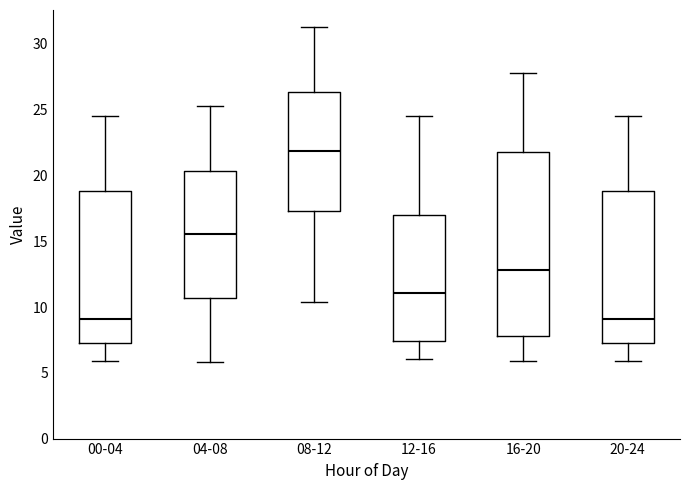

Reading left to right, read every box against the y-axis: the position of its median line, the range the box covers, and the ends of its whiskers. The values are not printed on the chart, so give them approximately, as read against the axis.

00-04: median 9.0, box 7.0 to 19.0, whiskers 6.0 to 24.5
04-08: median 15.5, box 10.5 to 20.5, whiskers 6.0 to 25.5
08-12: median 22.0, box 17.5 to 26.5, whiskers 10.5 to 31.5
12-16: median 11.0, box 7.5 to 17.0, whiskers 6.0 to 24.5
16-20: median 13.0, box 8.0 to 22.0, whiskers 6.0 to 28.0
20-24: median 9.0, box 7.0 to 19.0, whiskers 6.0 to 24.5